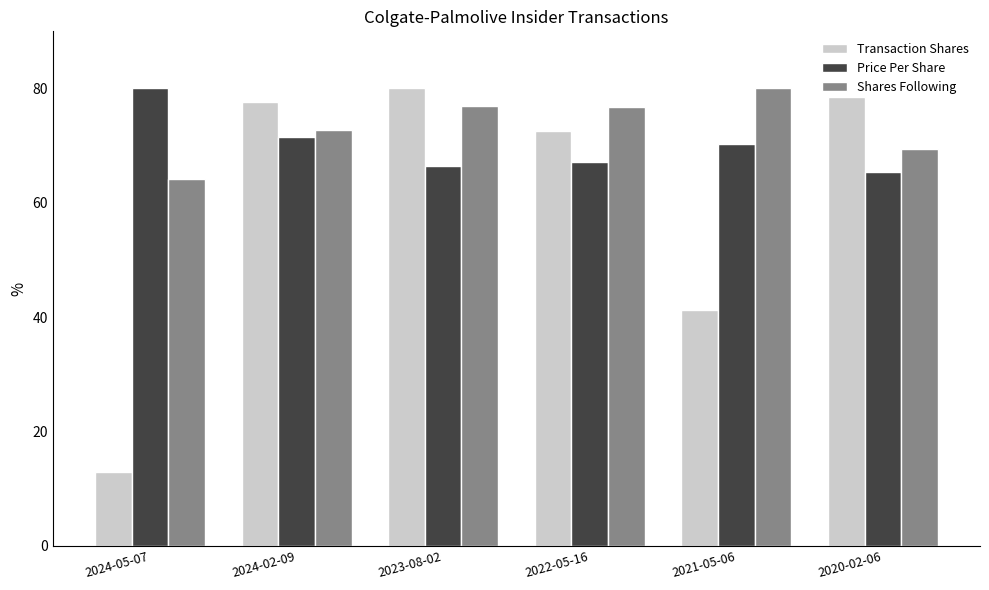

Rank the series by their average value, from highest to lowest.

Shares Following, Price Per Share, Transaction Shares